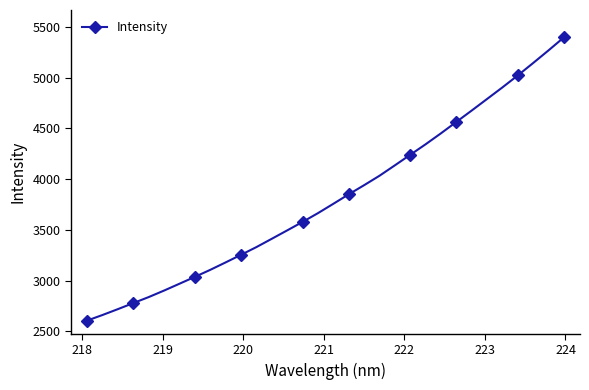

Does the chart display data point markers on the line(s)?

Yes